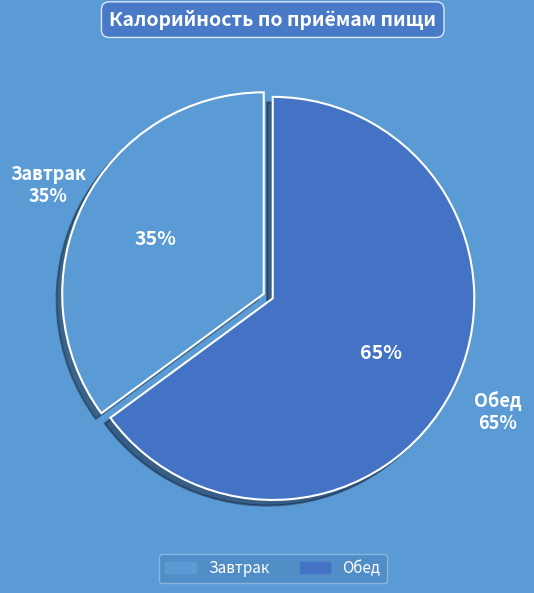

Does Обед account for over 50% of the chart?

Yes